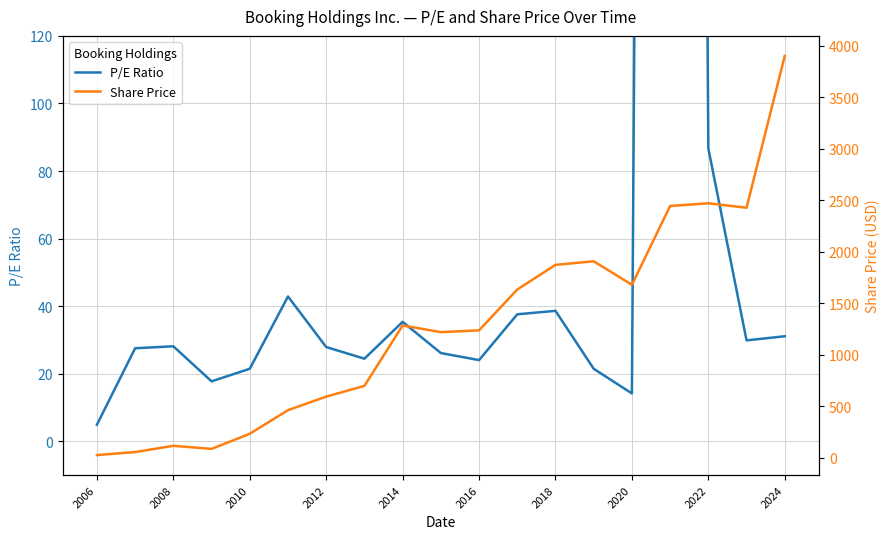

Which series changed the most between 13 and 18?

Share Price